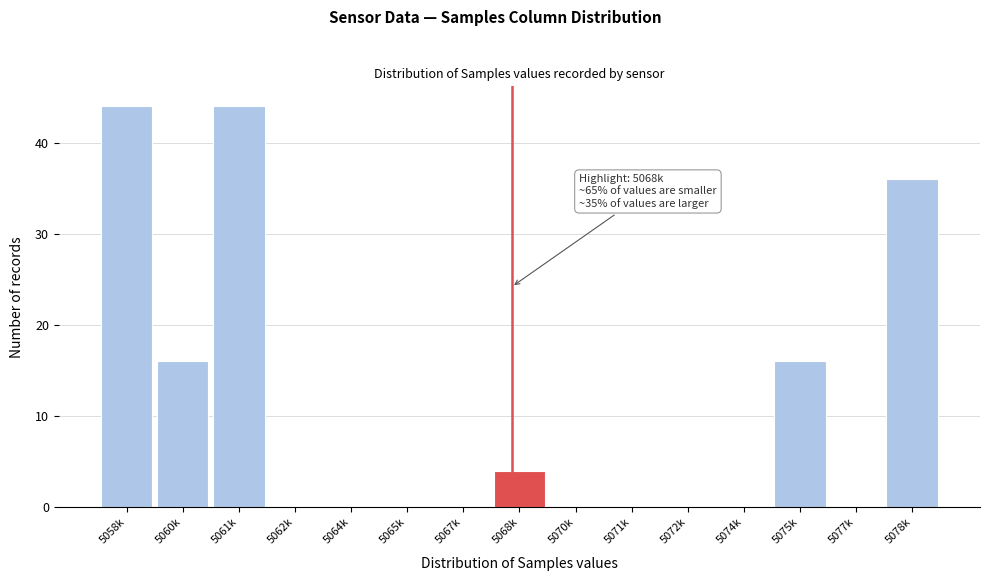

Reading left to right, transcribe all the data shown in this chart.

5058k=44	5060k=16	5061k=44	5062k=0	5064k=0	5065k=0	5067k=0	5068k=4	5070k=0	5071k=0	5072k=0	5074k=0	5075k=16	5077k=0	5078k=36